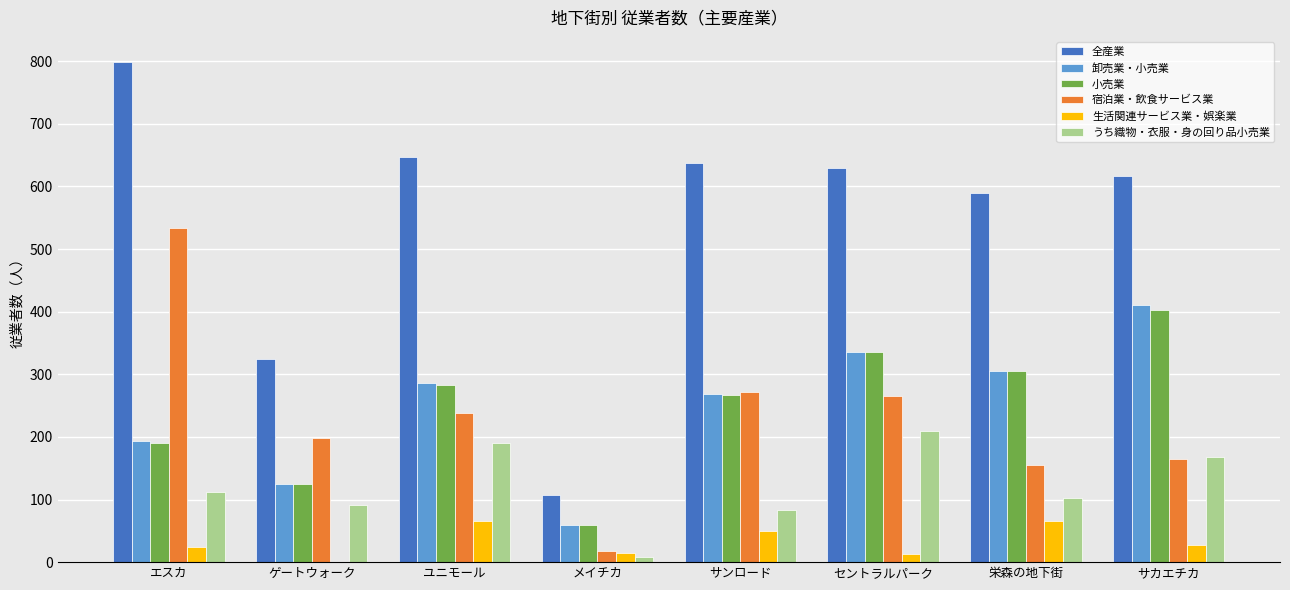

Is the value of 宿泊業・飲食サービス業 at サカエチカ greater than the value of 卸売業・小売業 at エスカ?

No